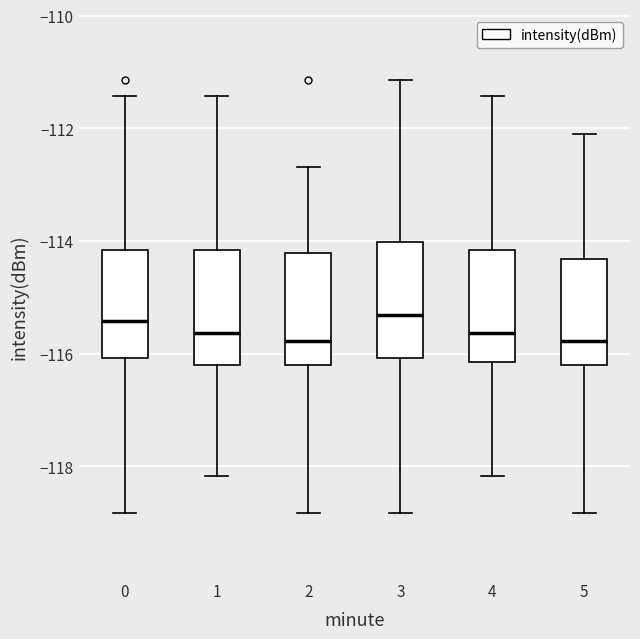

Reading left to right, transcribe this box plot: for each box, give where its median line is, the range the box spans, and where its two whiskers end, as read against the y-axis. The values are not printed on the chart, so give them approximately, as read against the axis.

0: median -115.4, box -116.0 to -114.2, whiskers -118.8 to -111.4
1: median -115.6, box -116.2 to -114.2, whiskers -118.2 to -111.4
2: median -115.8, box -116.2 to -114.2, whiskers -118.8 to -112.6
3: median -115.4, box -116.0 to -114.0, whiskers -118.8 to -111.2
4: median -115.6, box -116.2 to -114.2, whiskers -118.2 to -111.4
5: median -115.8, box -116.2 to -114.4, whiskers -118.8 to -112.2